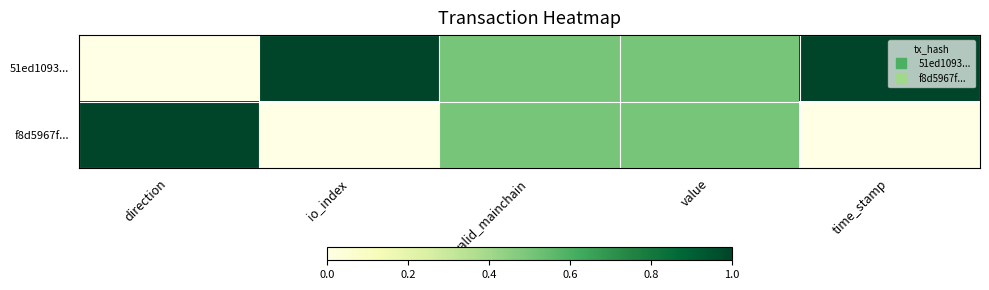

Reading right to left, extract all data points from this chart.

51ed1093...: time_stamp=1.0	value=0.5	valid_mainchain=0.5	io_index=1.0	direction=0.0
f8d5967f...: time_stamp=0.0	value=0.5	valid_mainchain=0.5	io_index=0.0	direction=1.0